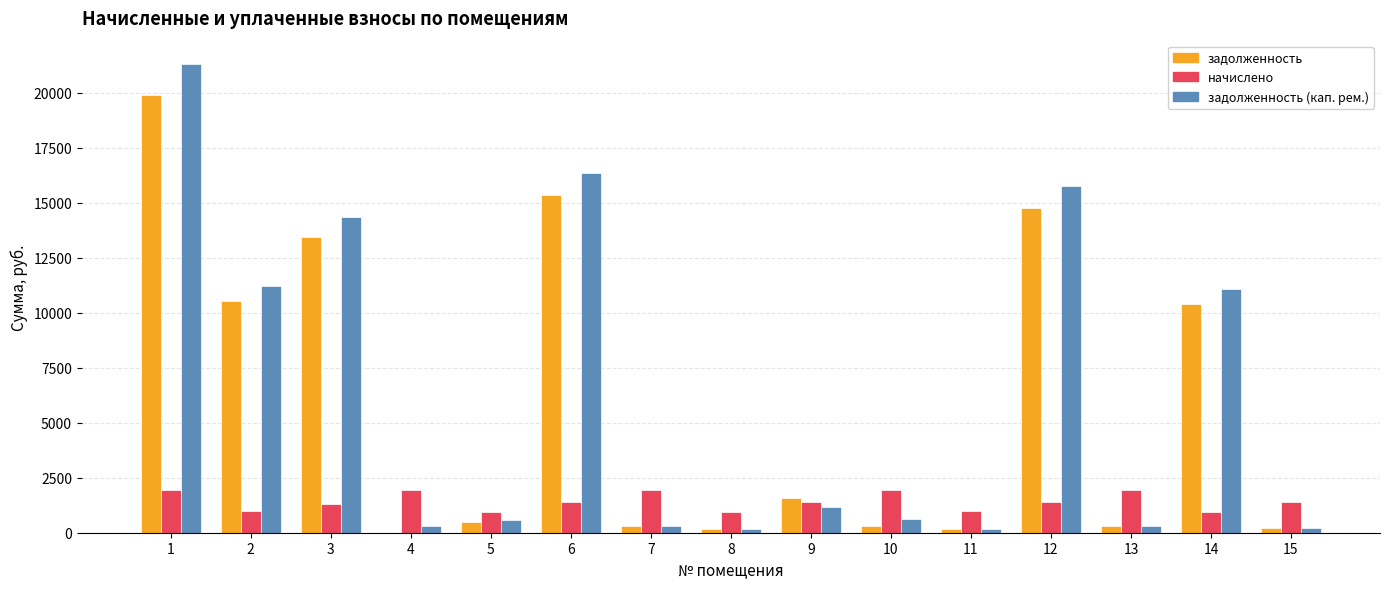

What is the sum of all задолженность (кап. рем.) values?

93922.7